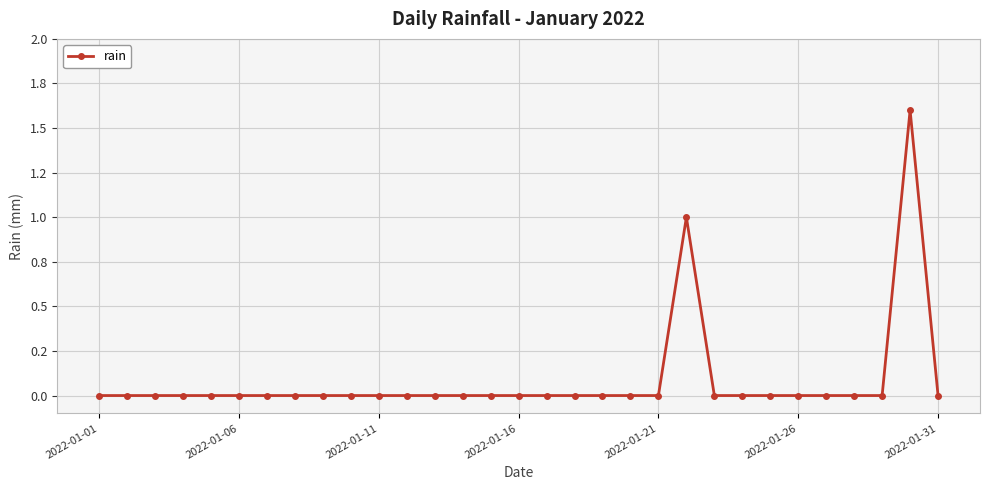

Does the chart have visible grid lines?

Yes